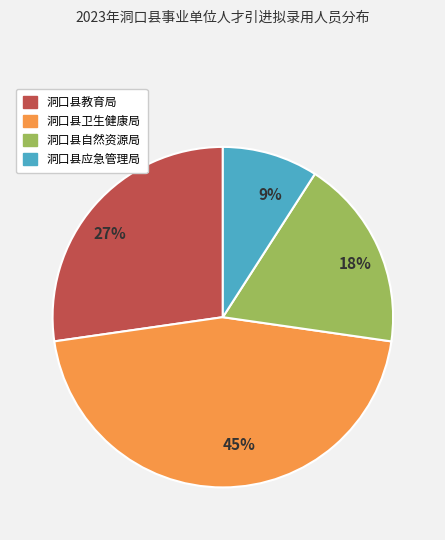

How many slices are in this pie chart?

4